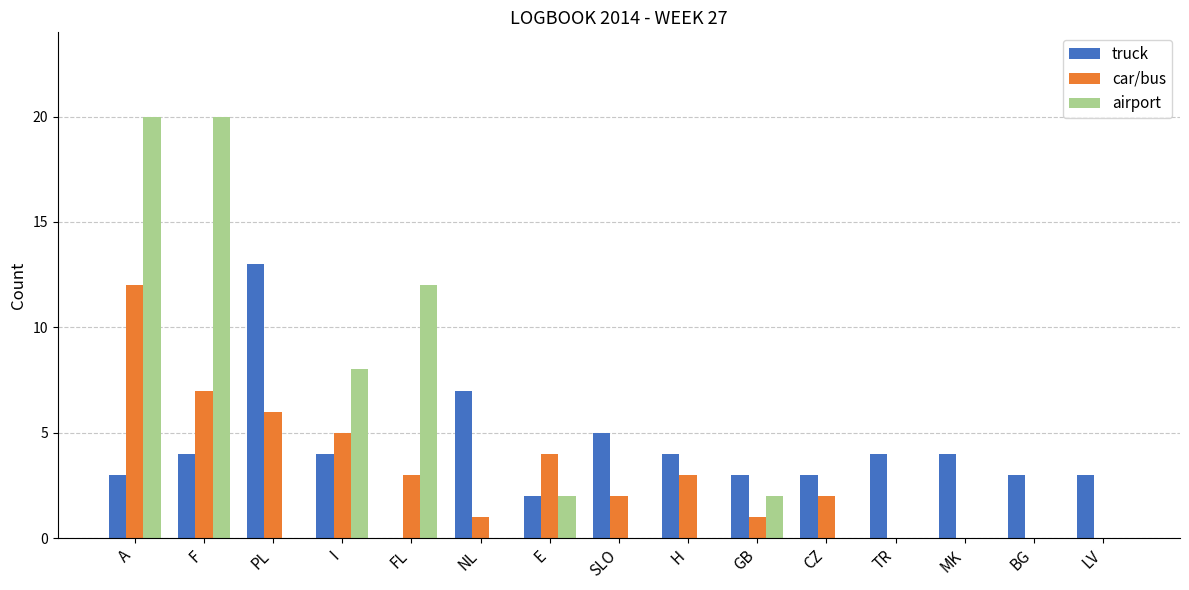

What are all the series names shown in the legend?

truck, car/bus, airport